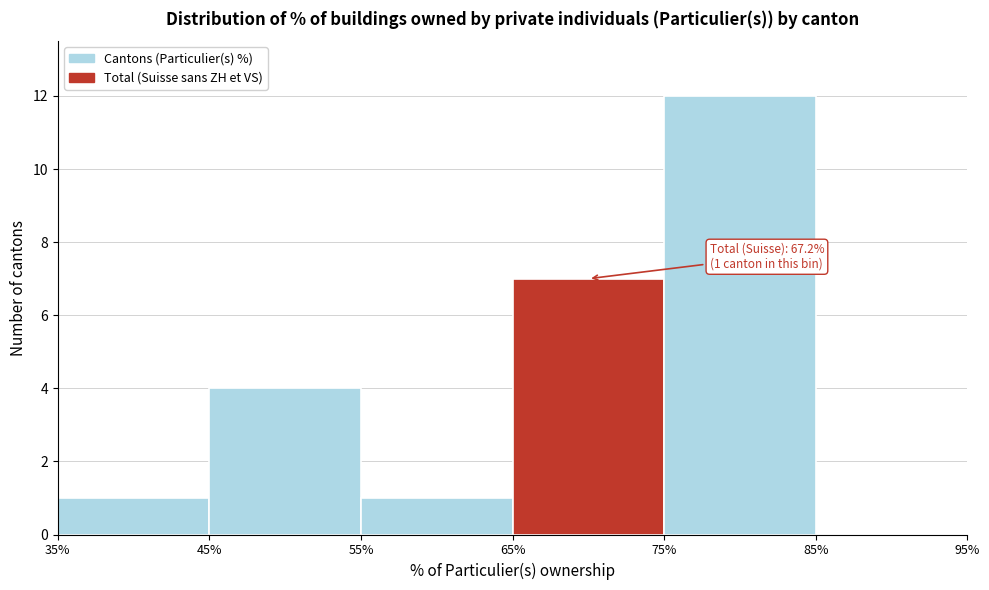

Over which range of the x-axis is the bar tallest?

75% to 85%